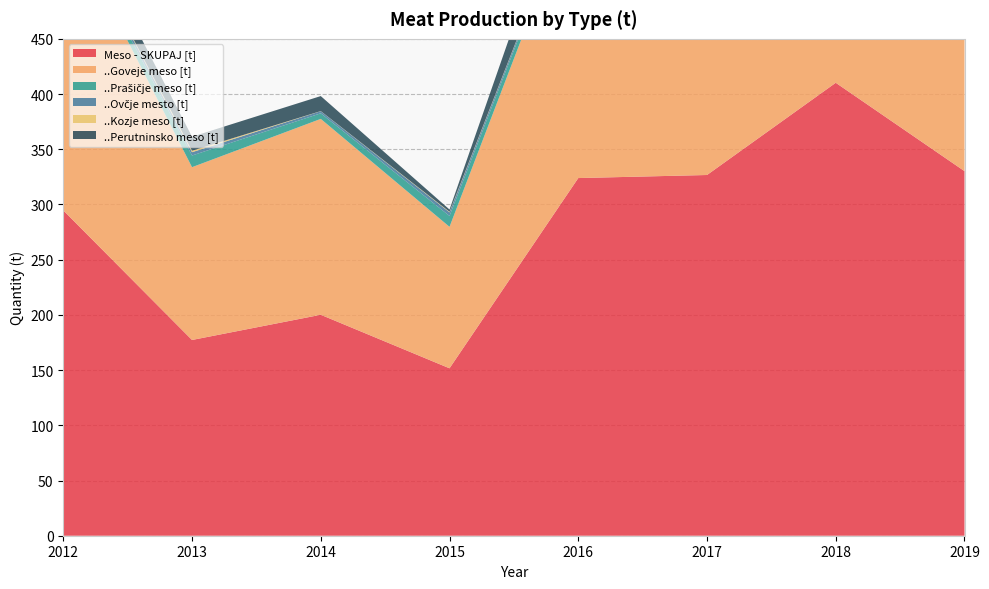

Reading left to right, list all the values displayed in this chart.

Meso - SKUPAJ [t]: 2012=294.6	2013=177.3	2014=200.1	2015=151.6	2016=323.9	2017=326.7	2018=410.2	2019=330.2
..Goveje meso [t]: 2012=267.9	2013=156.5	2014=177.4	2015=128.1	2016=260.2	2017=275.1	2018=350.1	2019=278.4
..Prašičje meso [t]: 2012=3.8	2013=10.6	2014=5.0	2015=9.8	2016=5.5	2017=21.0	2018=25.0	2019=23.9
..Ovčje mesto [t]: 2012=4.3	2013=3.0	2014=1.9	2015=3.3	2016=1.9	2017=3.3	2018=2.0	2019=0.3
..Kozje meso [t]: 2012=0.2	2013=1.3	2014=0.1	2015=0.5	2016=0.3	2017=0.3	2018=0.1	2019=0.4
..Perutninsko meso [t]: 2012=16.6	2013=12.7	2014=13.6	2015=2.0	2016=38.2	2017=25.5	2018=32.8	2019=27.1